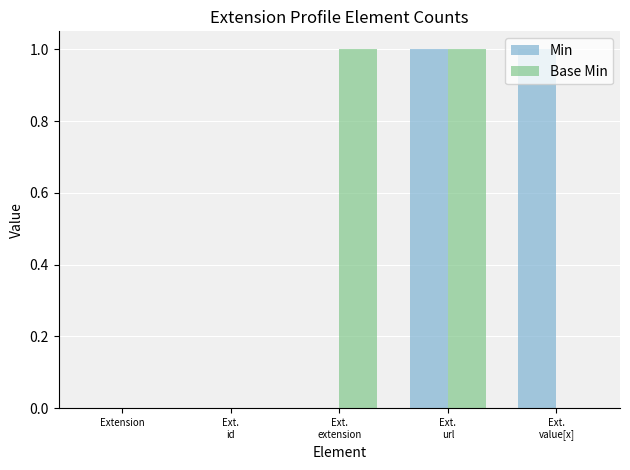

Is it true that Min equals 0 at Ext.
extension?

True